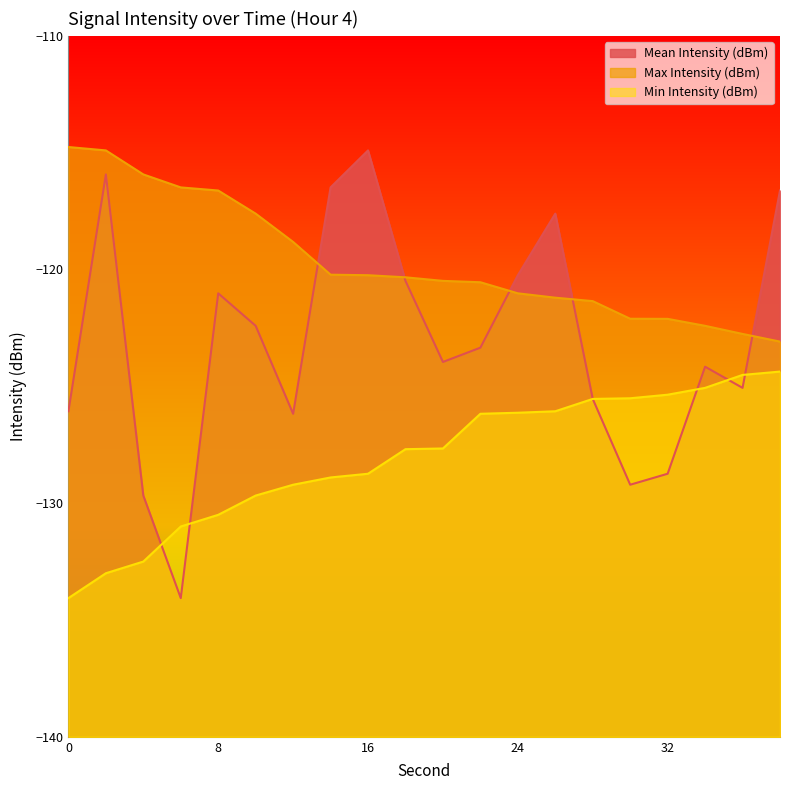

How many lines are shown in the chart?

3